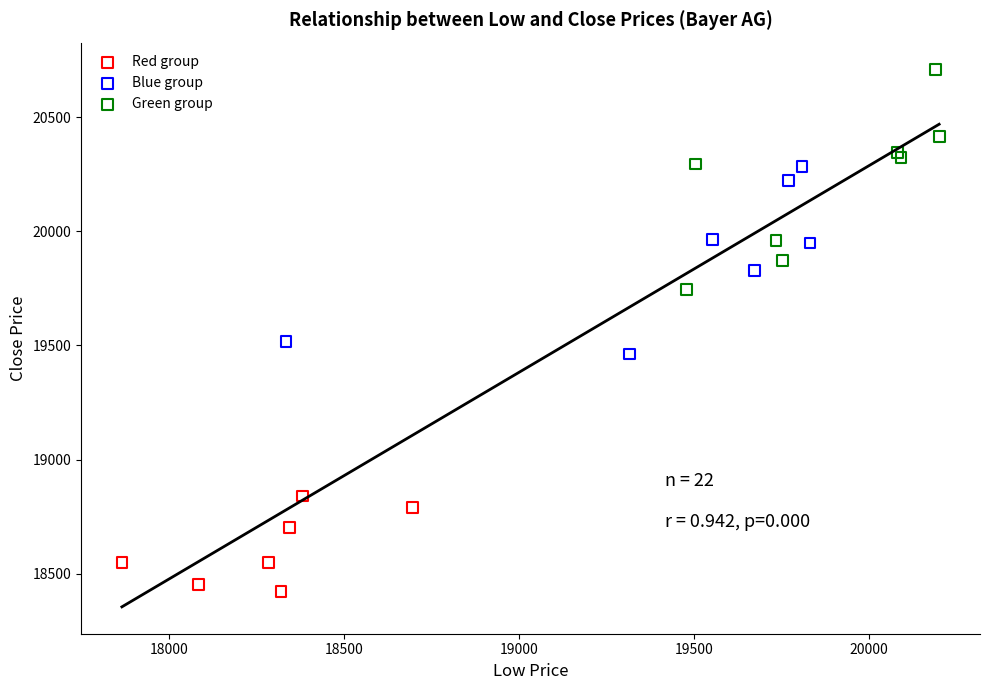

Which series contains the lowest Y value?

Red group